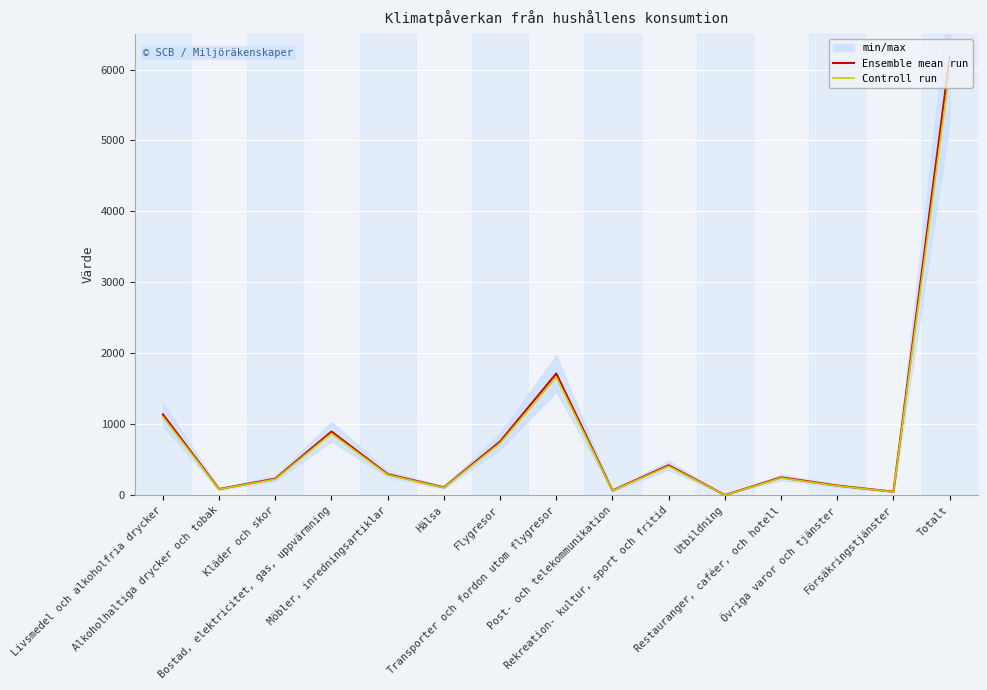

What is the difference between the highest and lowest values at Totalt?

185.1